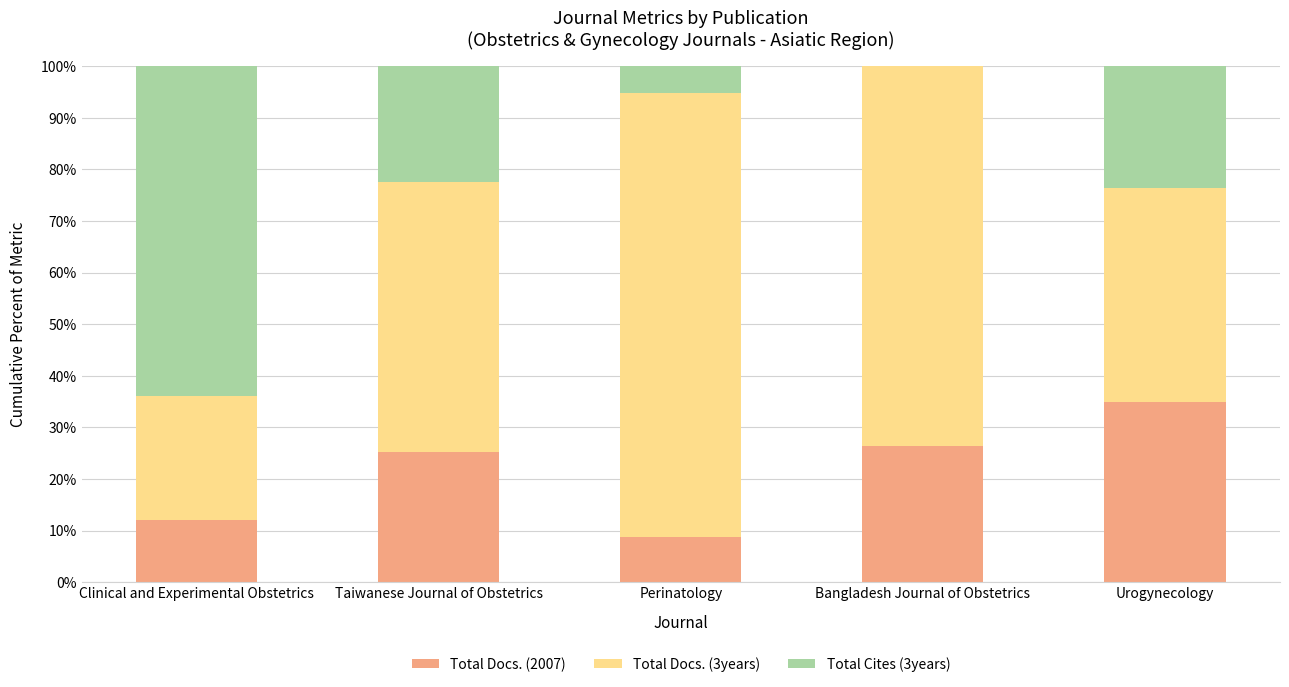

What is the highest value of the Total Docs. (2007) series?

34.9